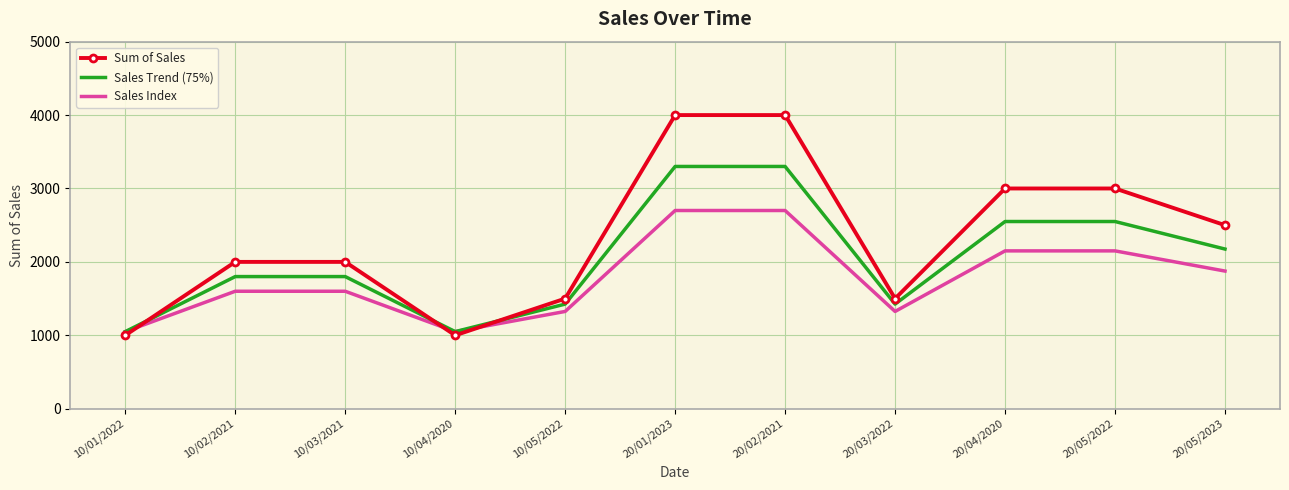

Where is the first local minimum for Sum of Sales?

10/04/2020